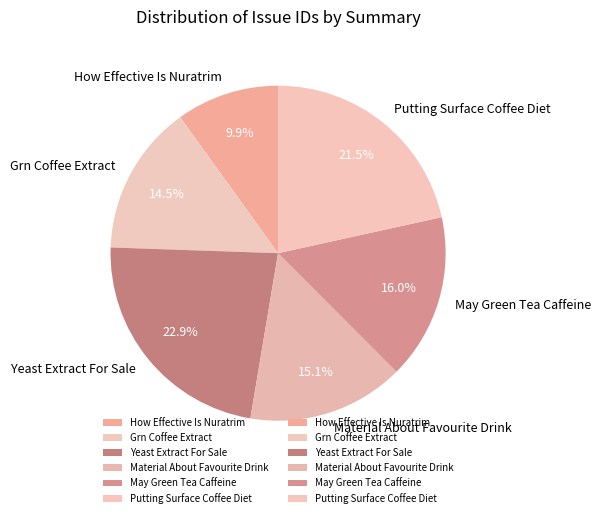

Does any single category account for the majority?

No